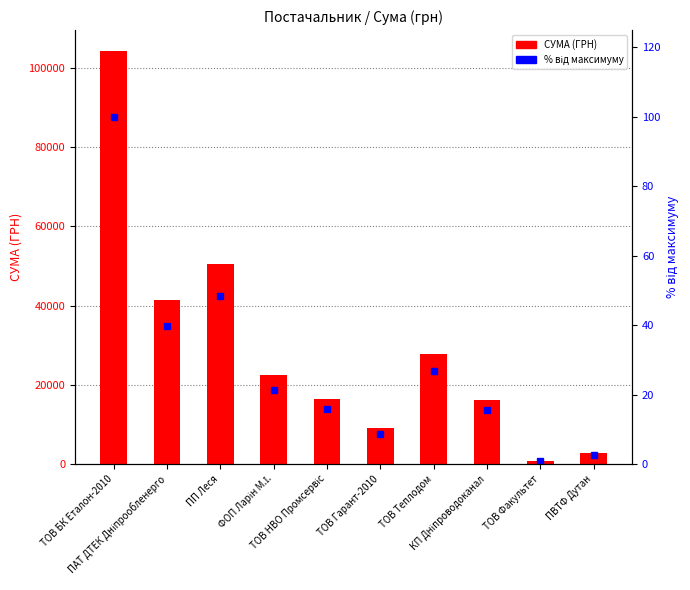

How many values in the % від максимуму series are below 21?

5